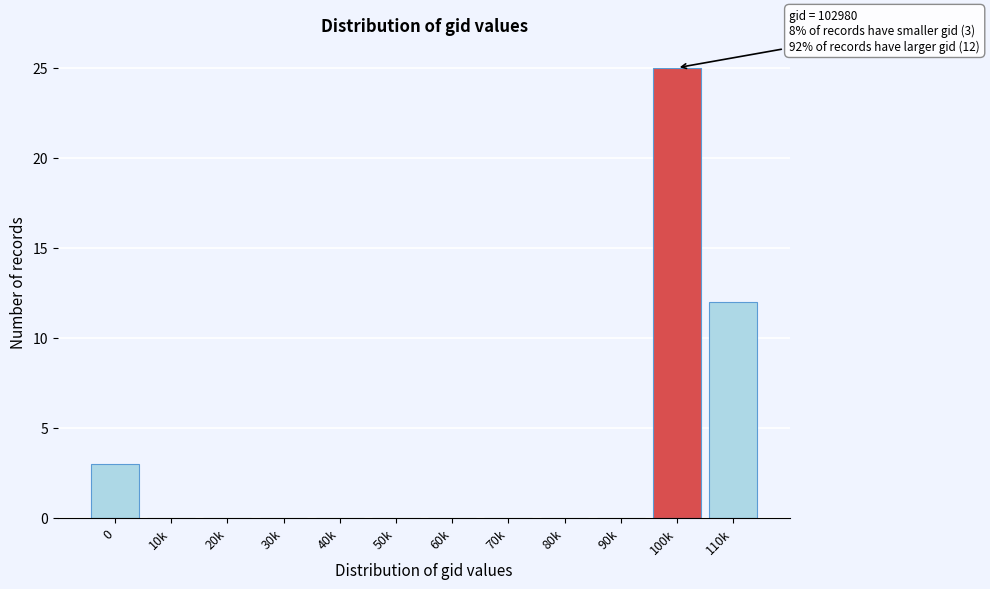

What is the maximum value shown in the chart?

25